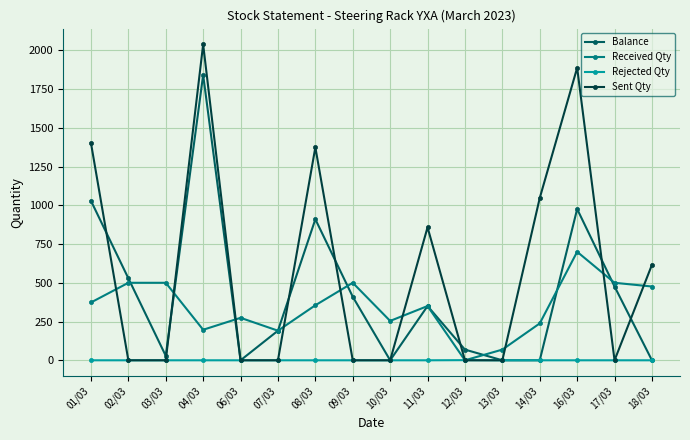

How many interior local peaks does the Sent Qty series have?

4